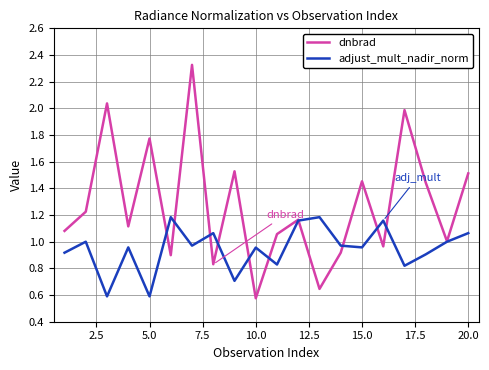

Which series has the largest total across all categories?

dnbrad